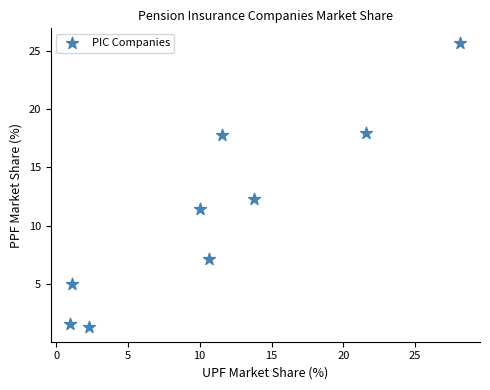

What is the average Y value?

11.1